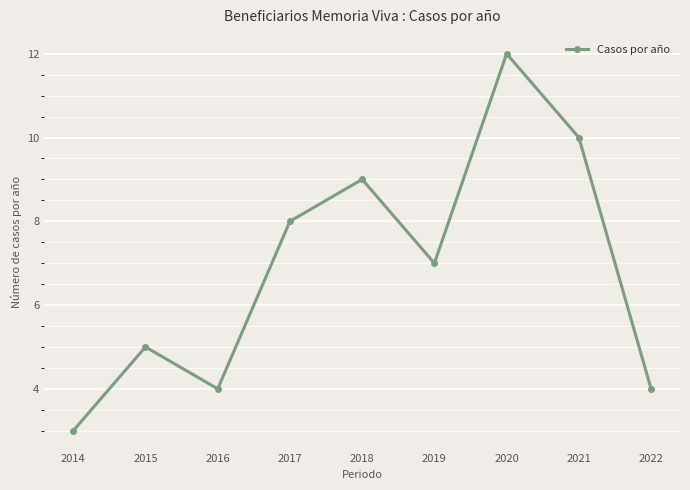

Which label corresponds to the smallest value in the chart?

2014